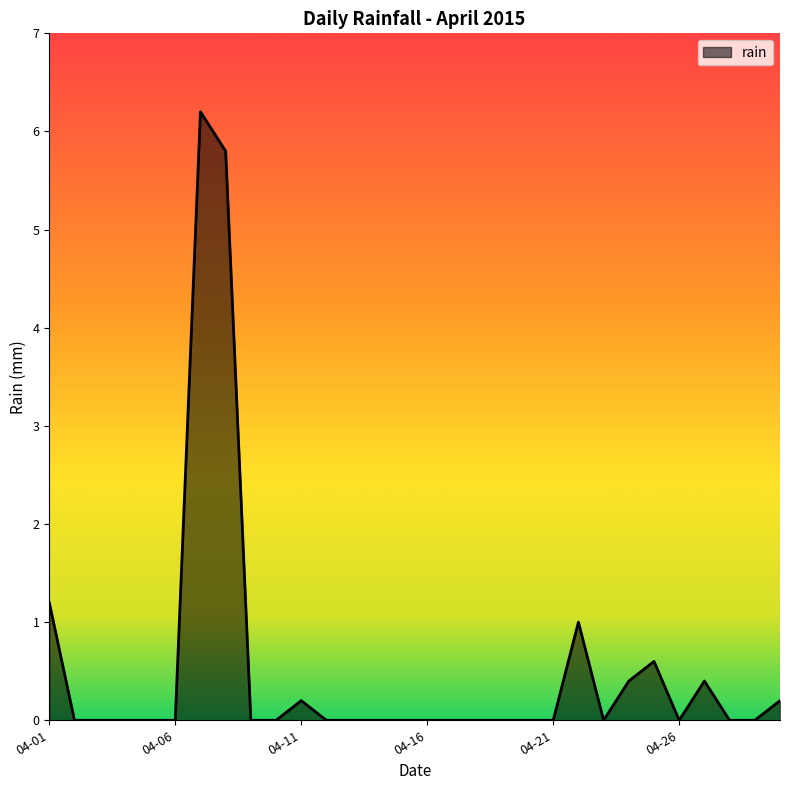

What is the maximum value shown in the chart?

6.2